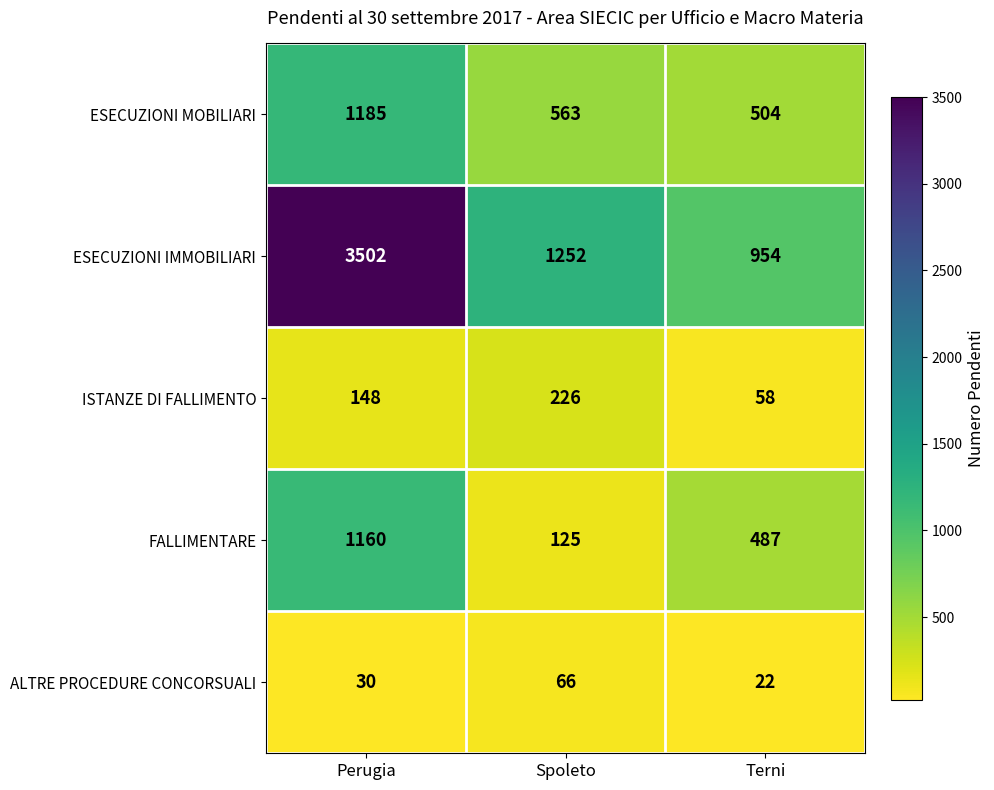

Which series has the largest total across all categories?

ESECUZIONI IMMOBILIARI